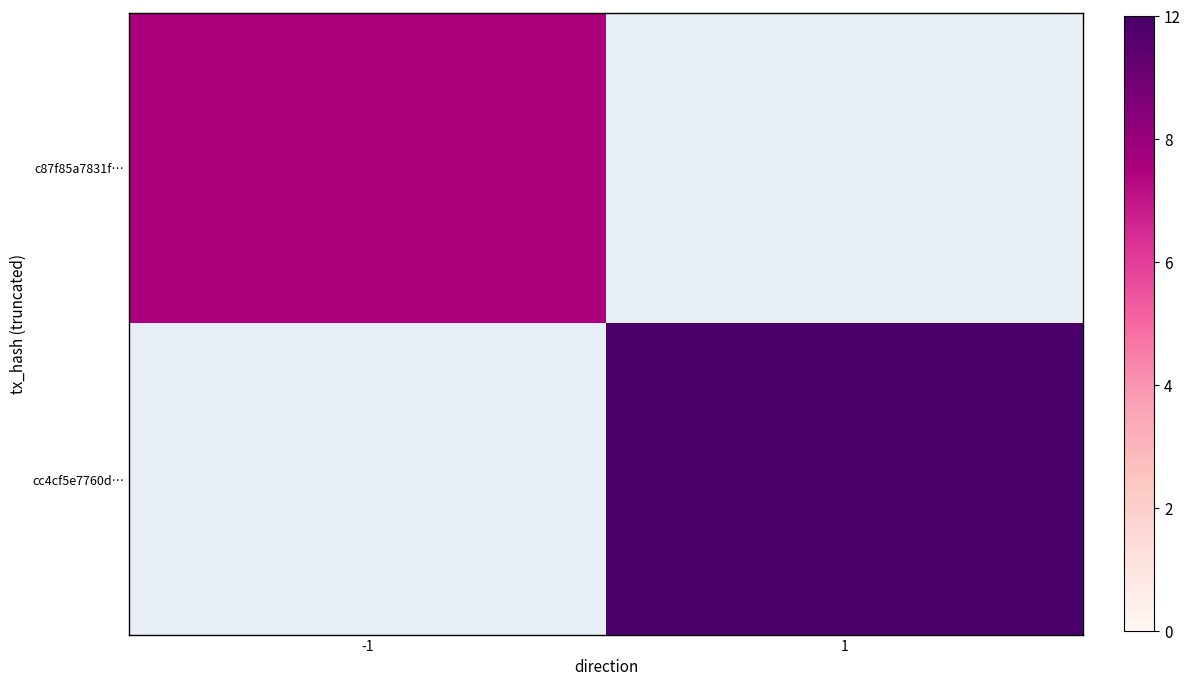

What is the minimum value shown in the chart?

9.0